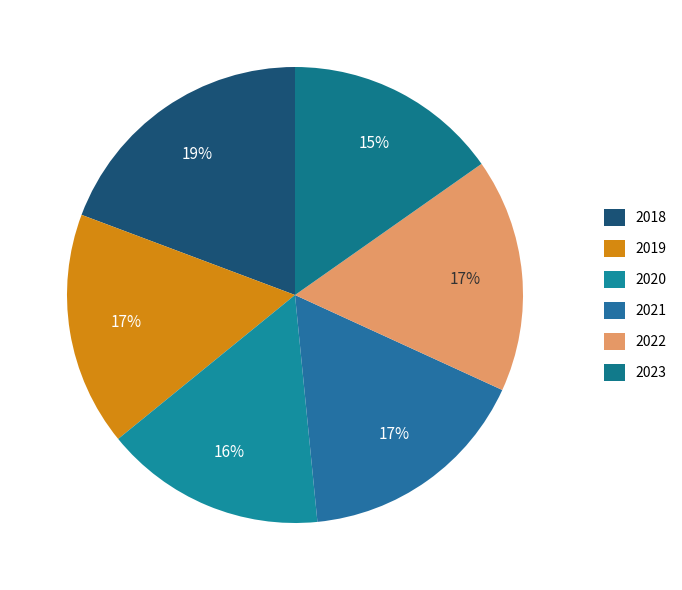

Is it true that 2020 is 16% of the pie?

True